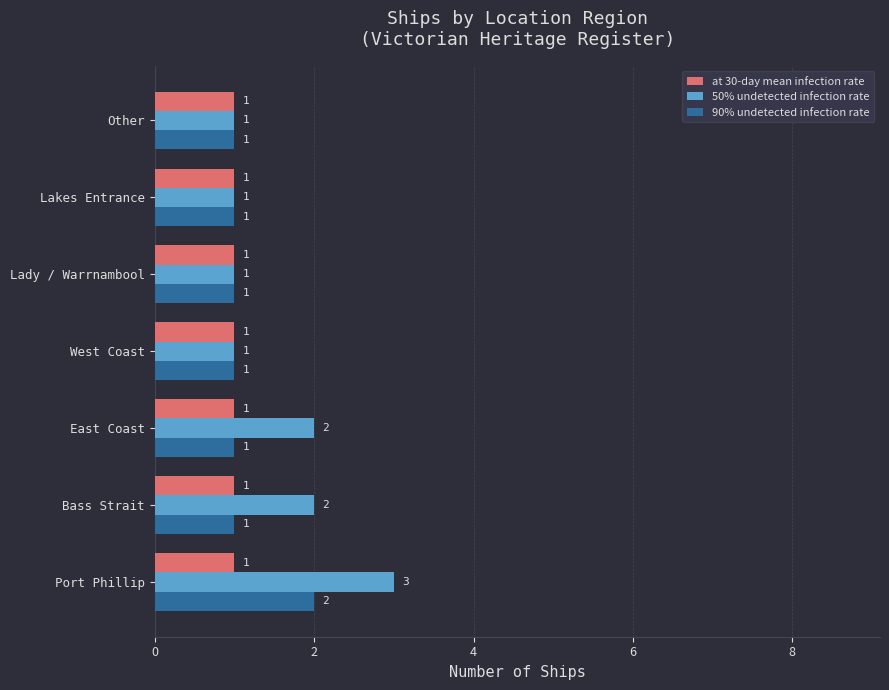

At which category does the chart reach its peak across all series?

Port Phillip